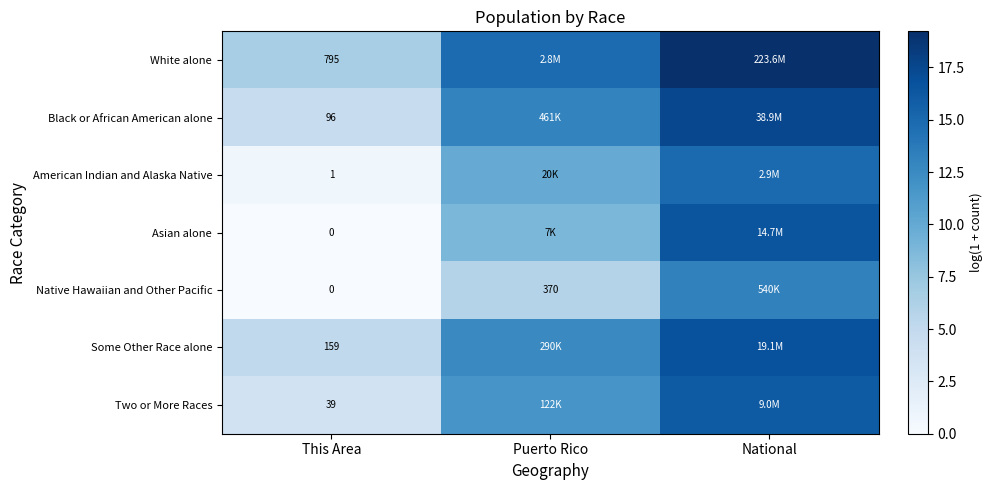

What is the difference between the Asian alone values at This Area and National?

16.5